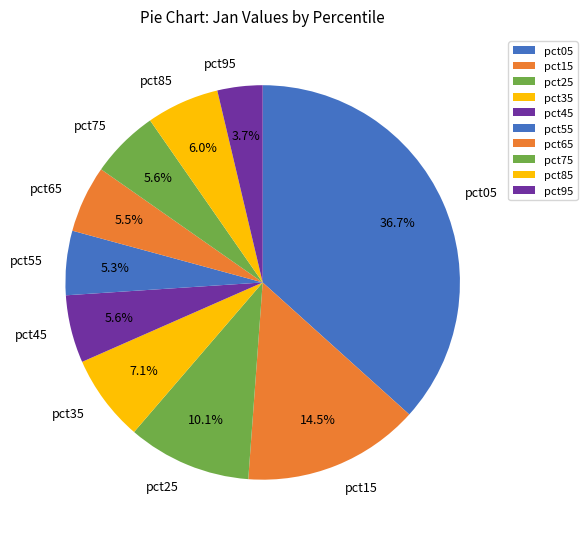

Approximately how many times larger is the value at pct35 compared to pct25?

0.7